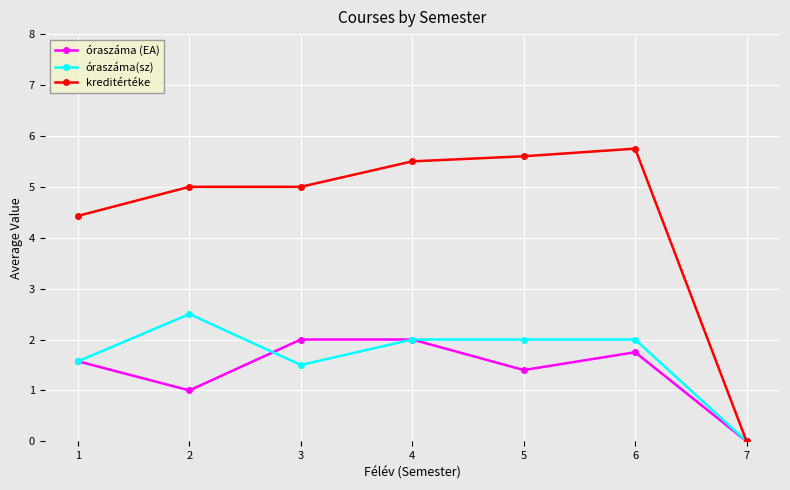

What is the value of the óraszáma (EA) point at the 2nd from the left?

1.0